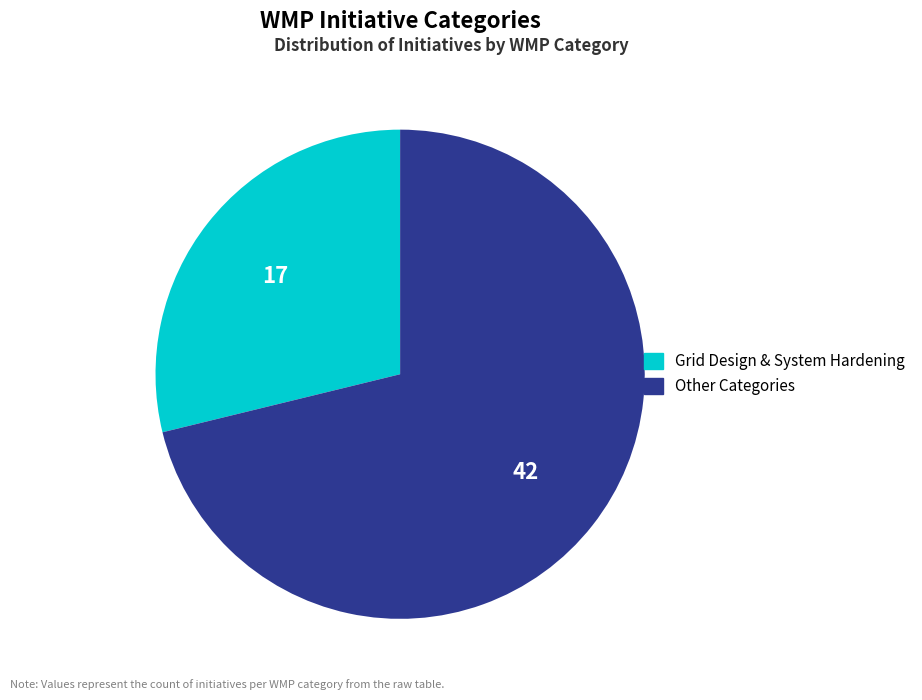

How many slices are in this pie chart?

2